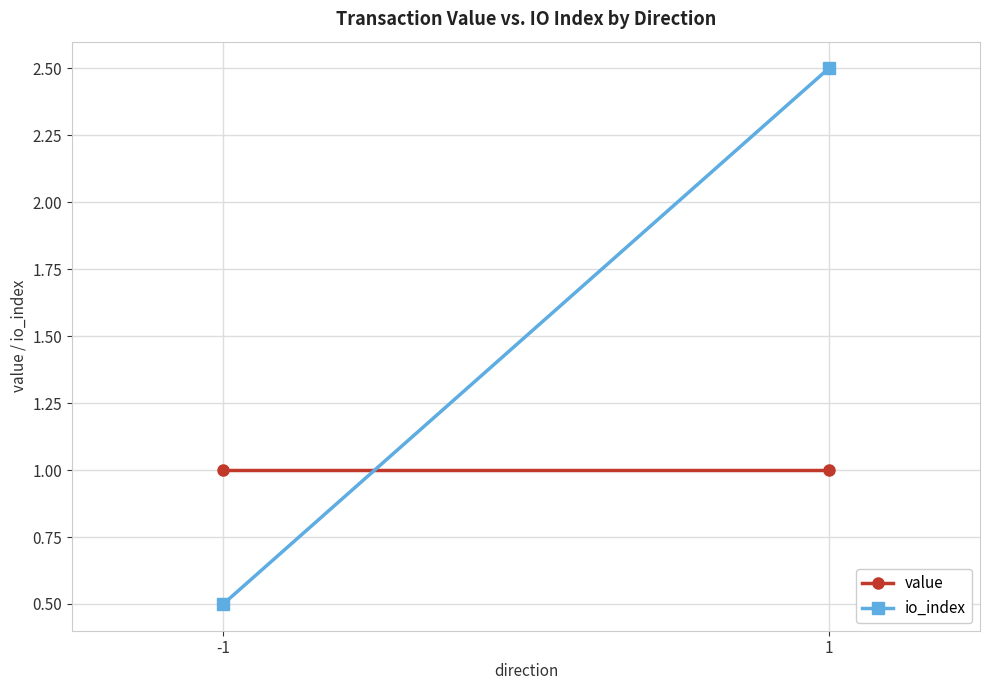

What is the sum of the value values at 1 and -1?

2.0